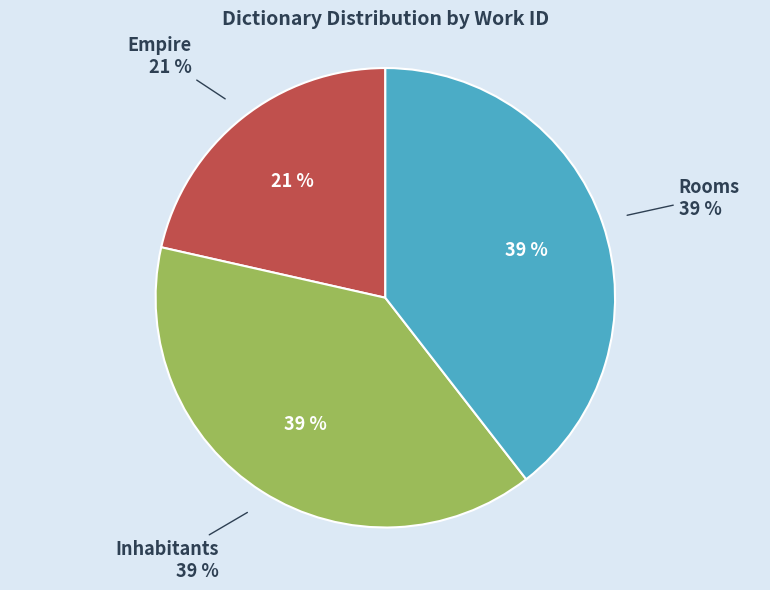

To the nearest percent, what percentage of the pie is Inhabitants?

39%